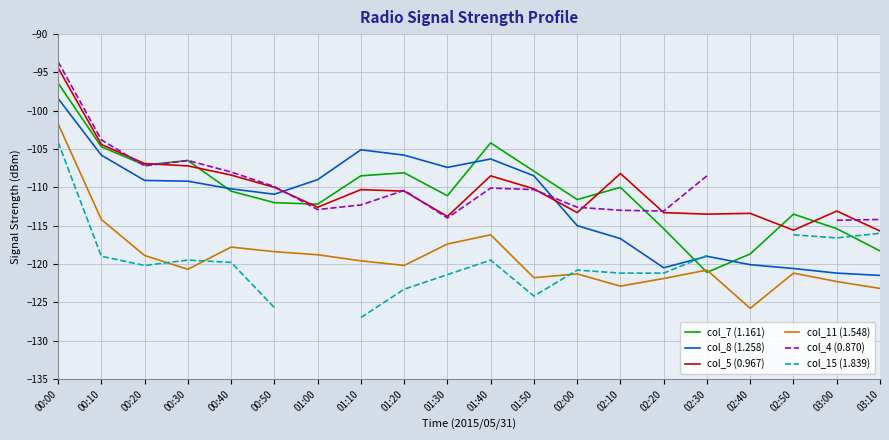

Where is col_7 (1.161) nearest to the value -108?

01:20